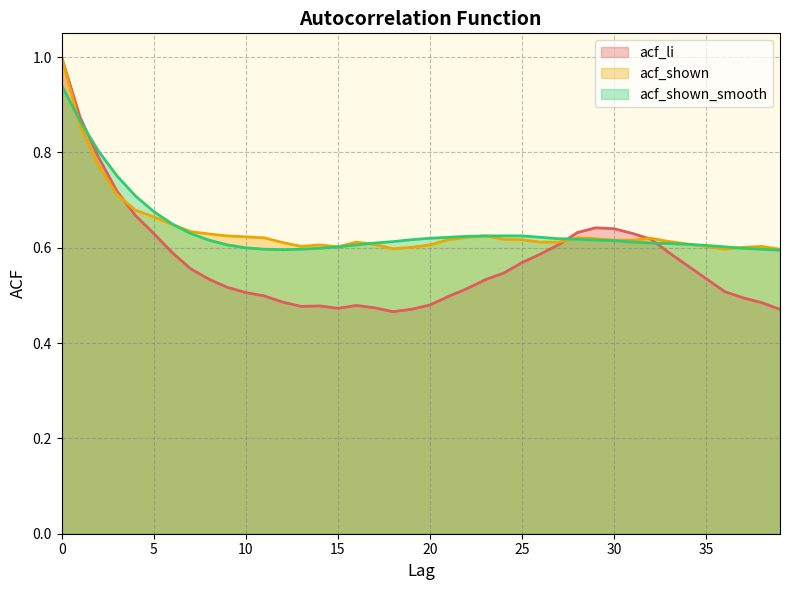

True or false: acf_shown_smooth has a value of 0.6 at 19.

True